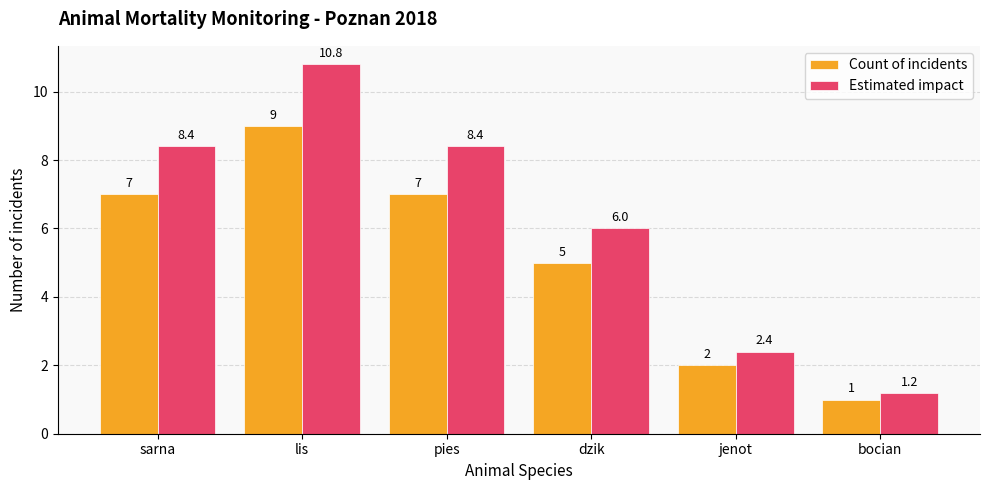

List the series in order of their overall mean, highest first.

Estimated impact, Count of incidents